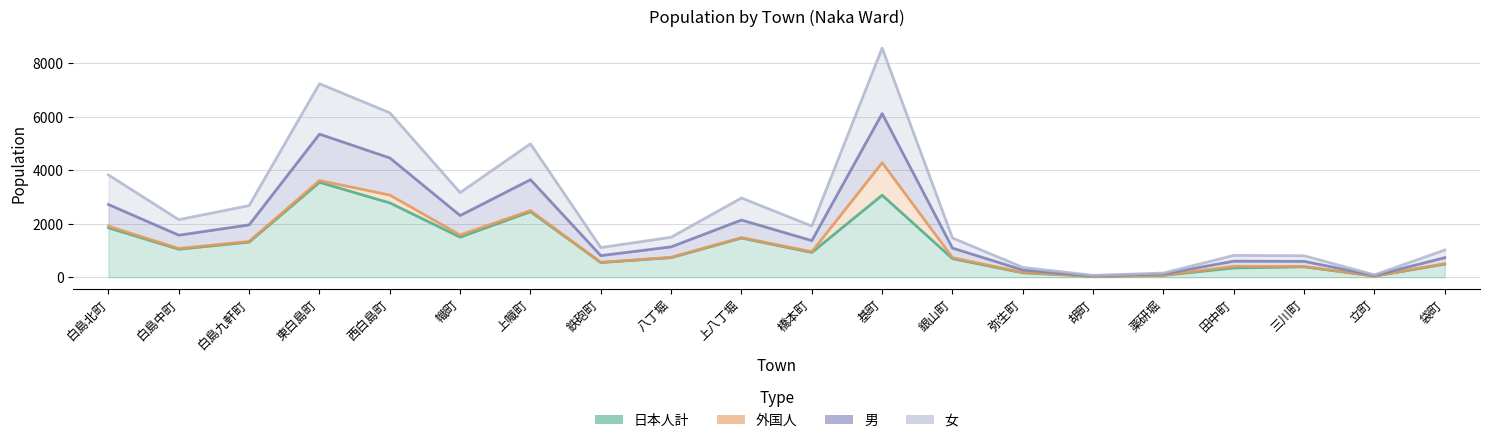

True or false: 女 and 男 intersect in this chart.

False